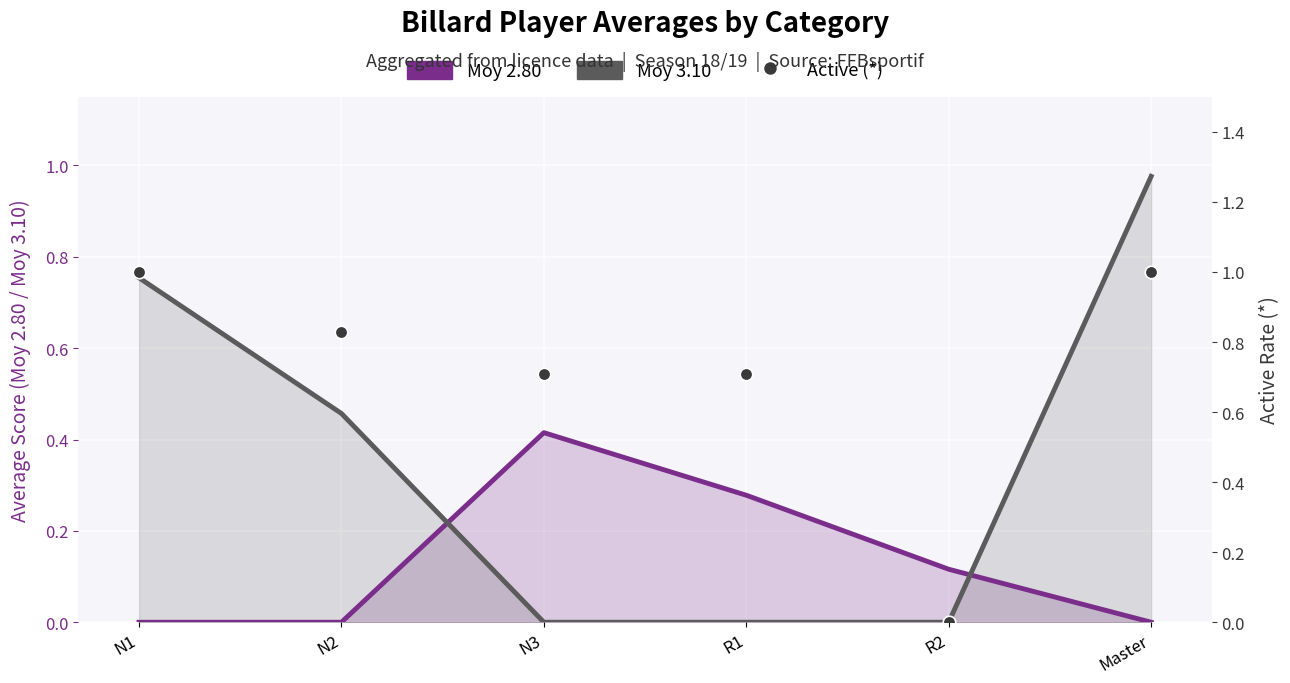

At how many categories does at least one series exceed 0?

6